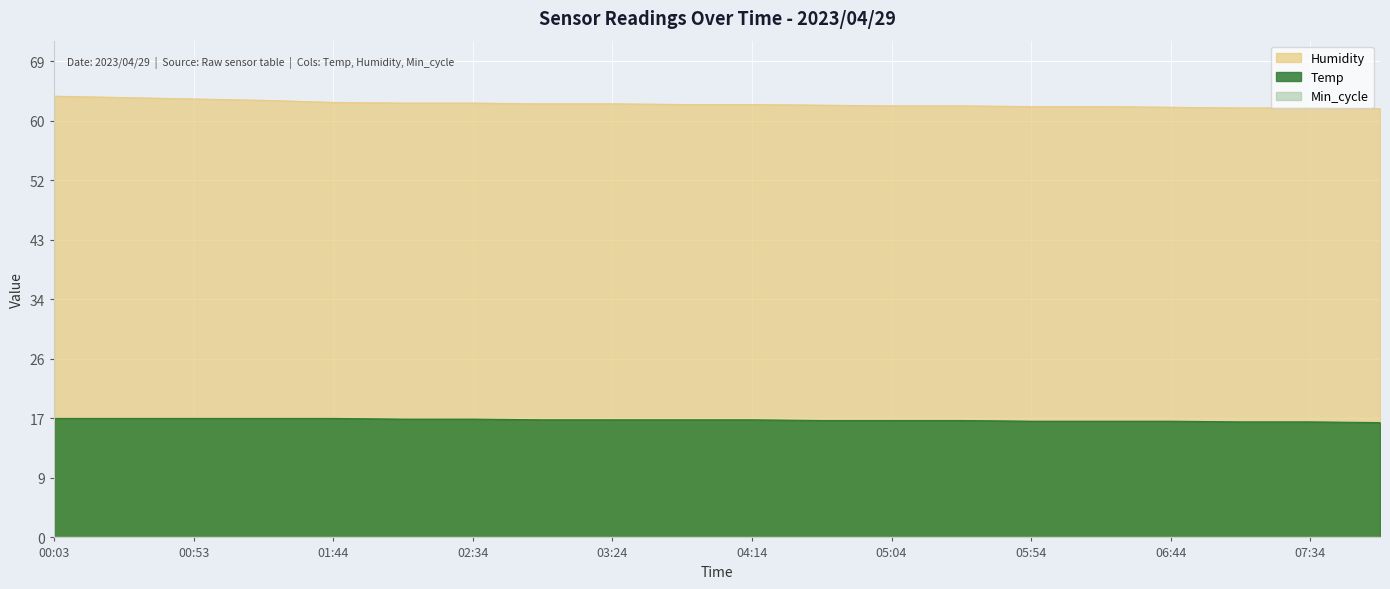

What is the highest value of the Temp series?

17.2